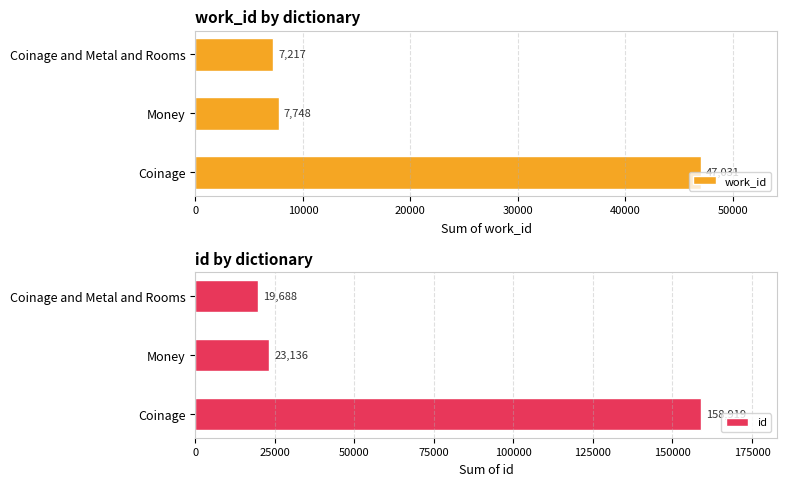

The value of work_id at Coinage is 47031. True or false?

True